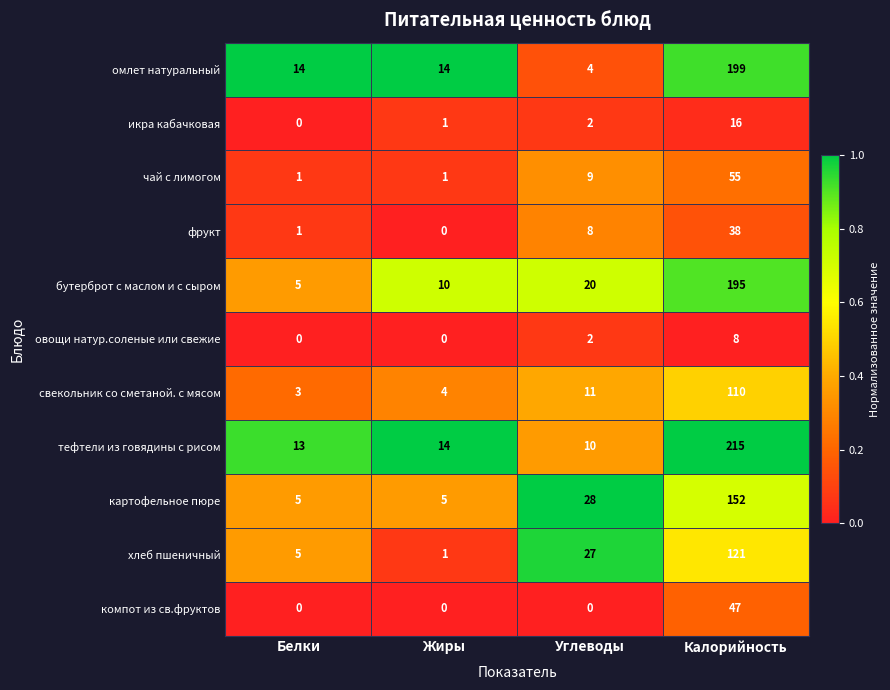

At which category is the sum across all series the highest?

Калорийность